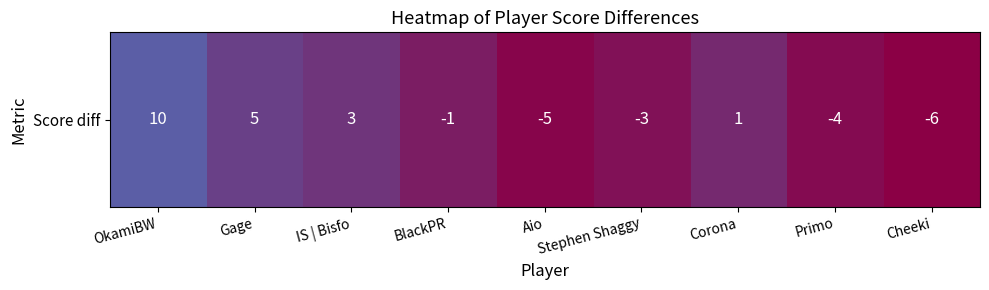

Is it true that the value at Aio is -8?

False